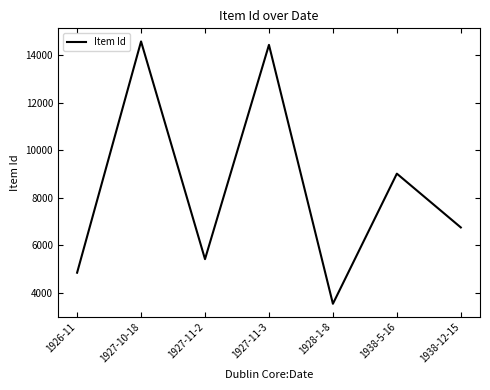

What position from the left is 1938-12-15?

7